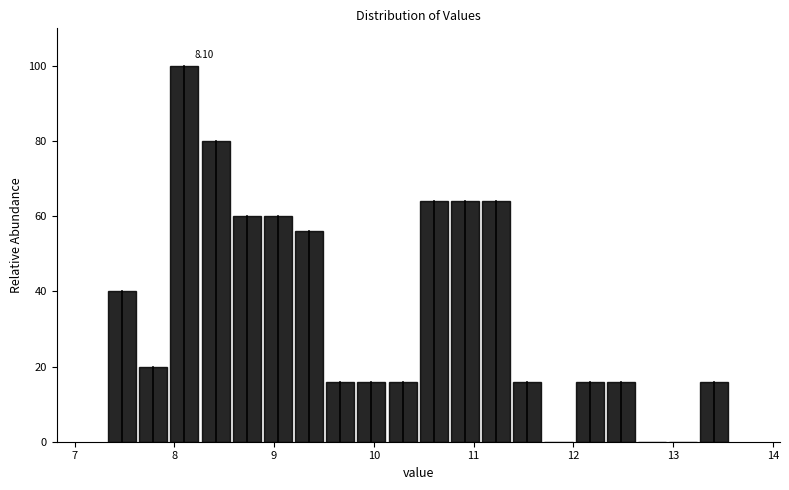

Around what value on the x-axis is the tallest bar? Give the approximate position of its centre, as read against the axis.

8.1